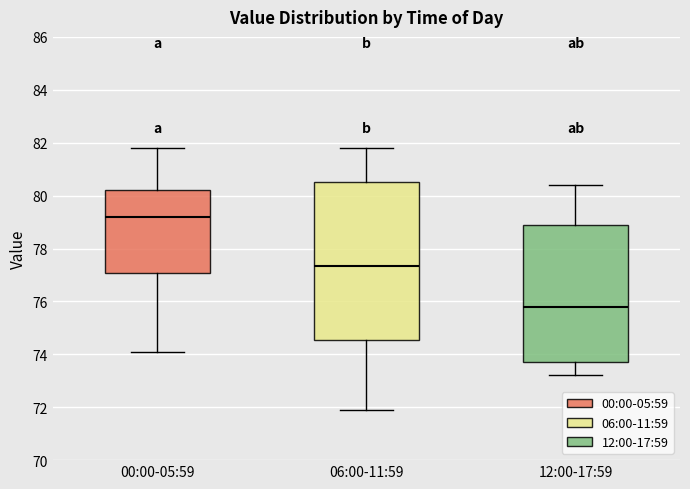

Which box has the lowest median line?

12:00-17:59